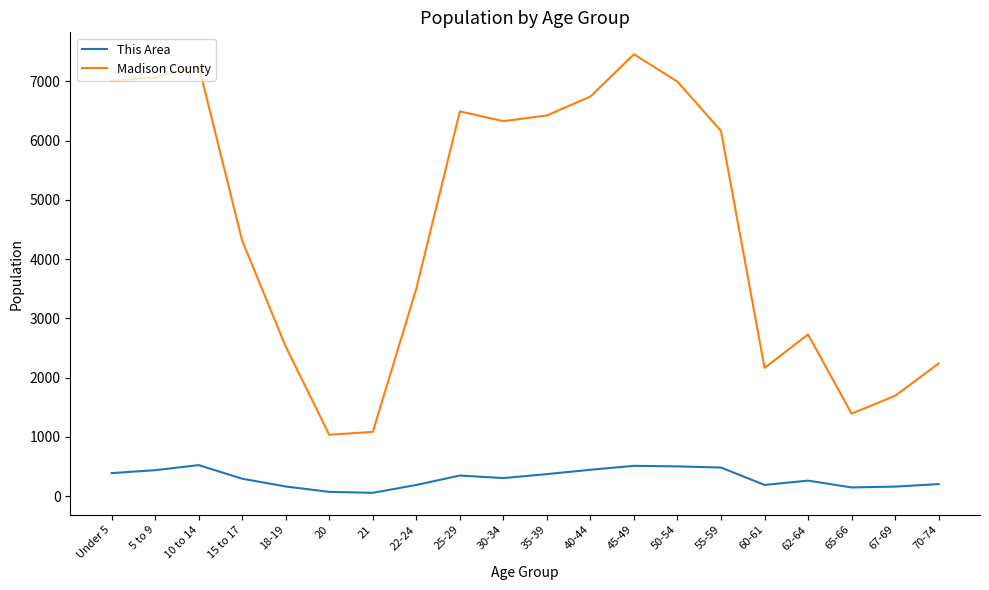

The value of Madison County at 30-34 is 2734. True or false?

False